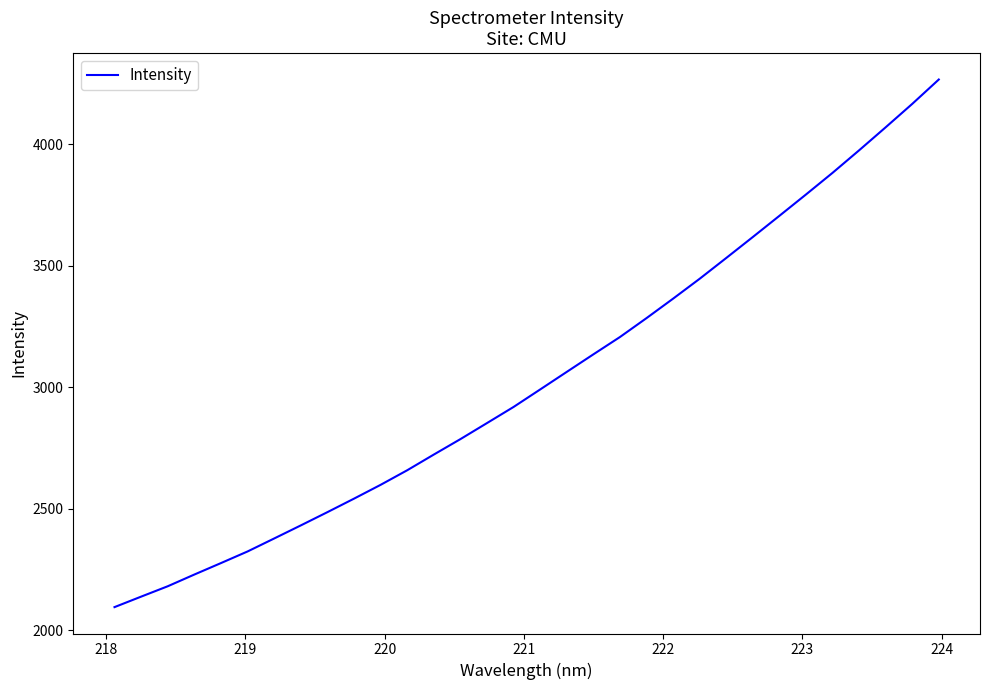

What is the greatest value displayed?

4266.5